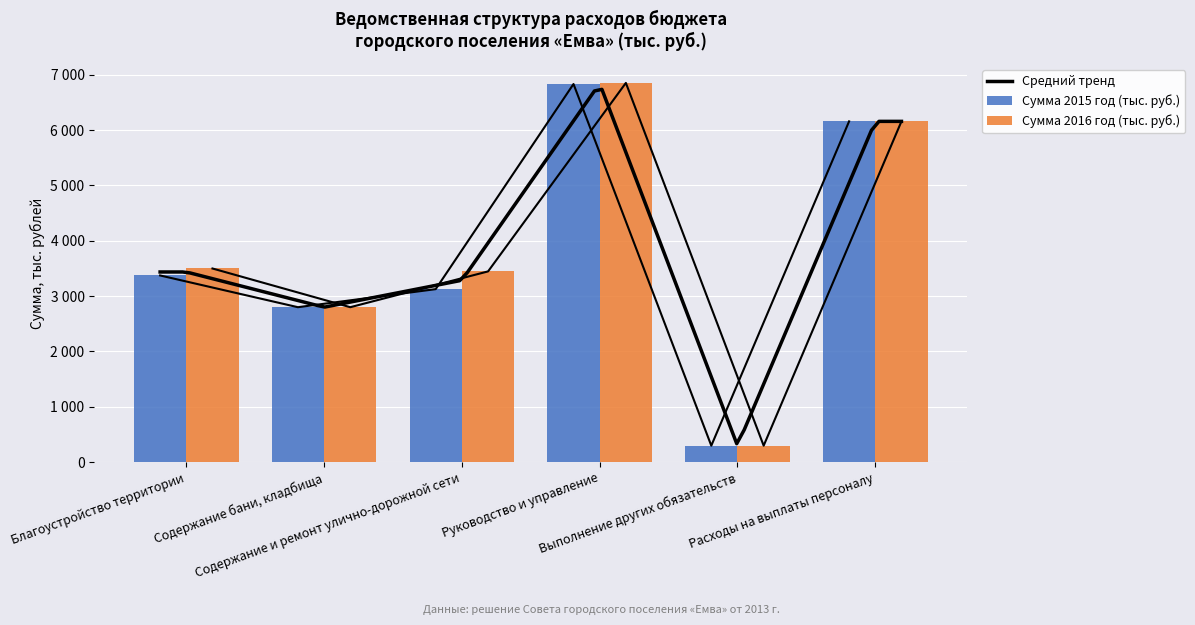

What position from the left is Руководство и управление?

4